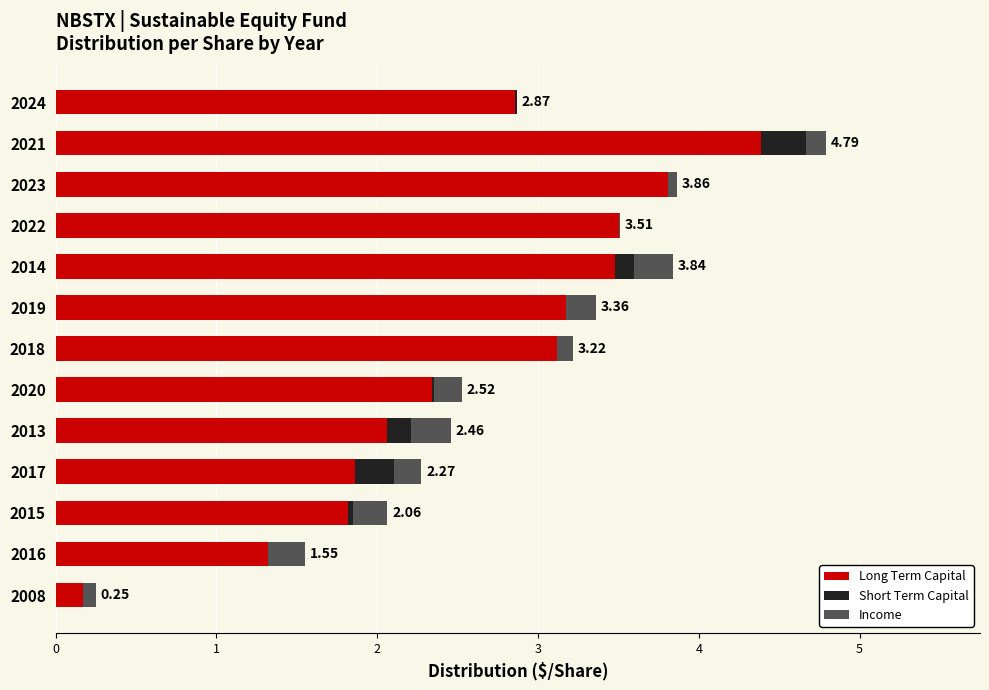

What is the total value across all series at 2017?

2.3